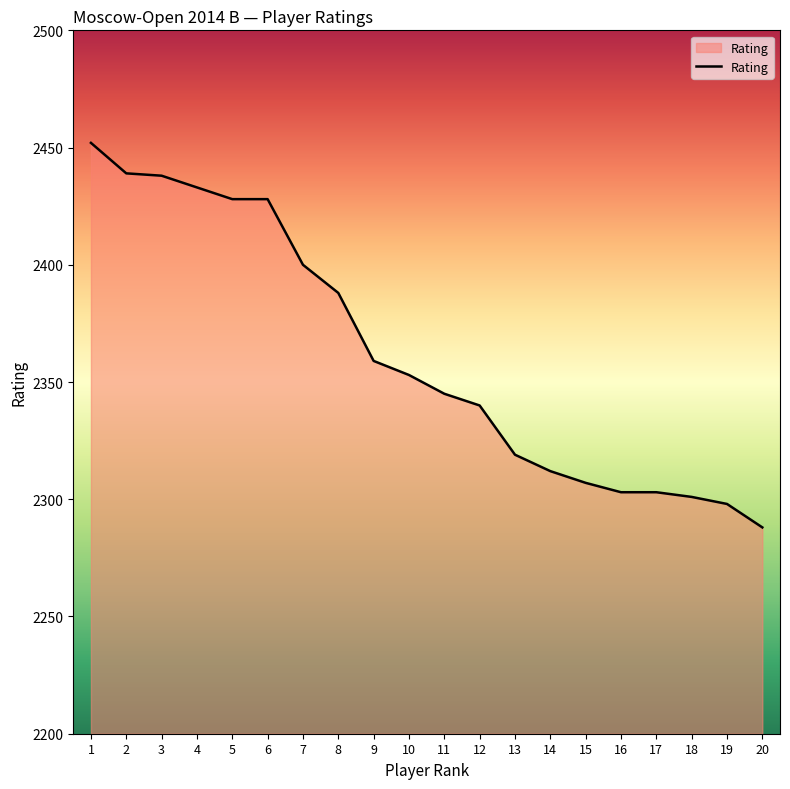

Where does the data first go above 2353?

1